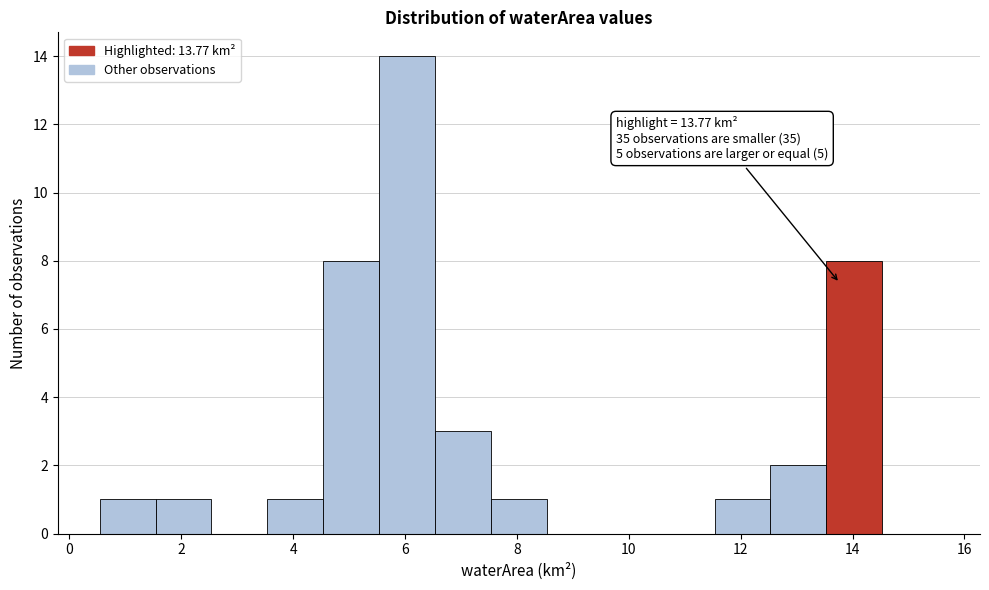

Which range on the x-axis has the tallest bar?

5.6 to 6.6